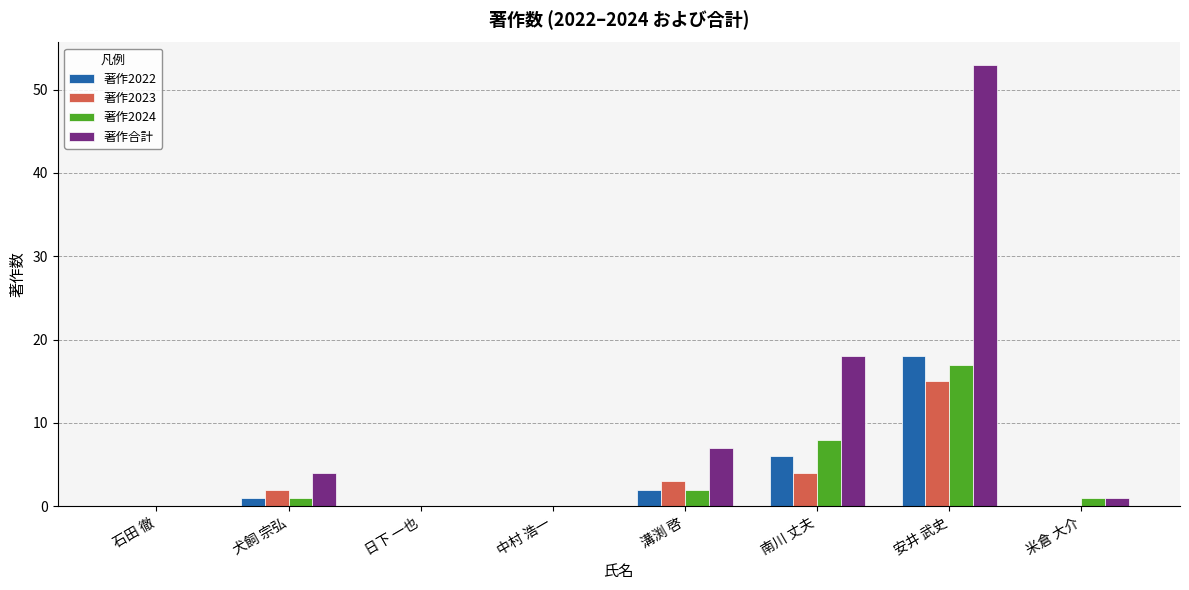

The 著作合計 series shows 4 at 犬飼 宗弘. True or false?

True